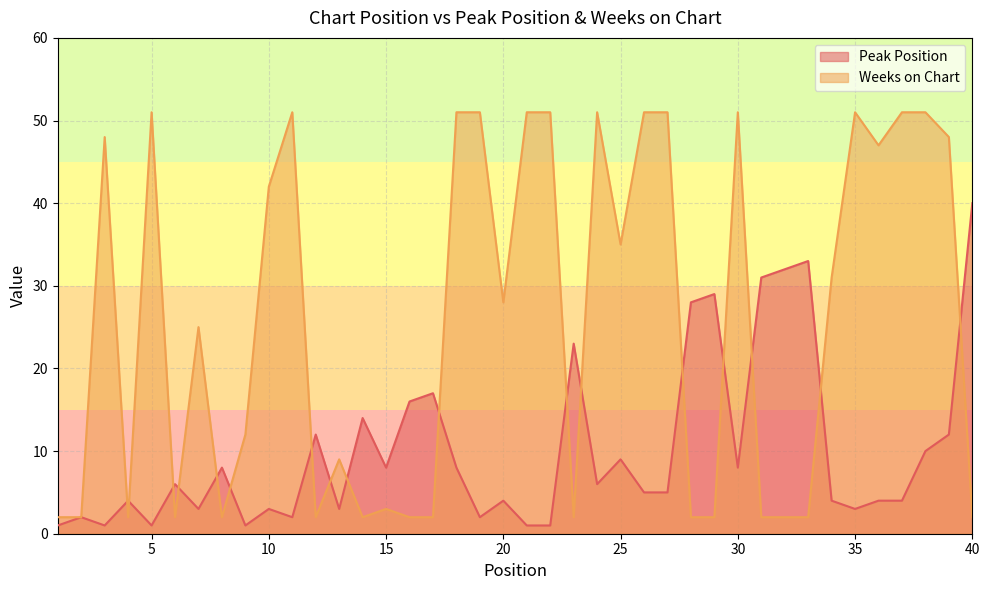

Does the chart display data point markers on the line(s)?

No